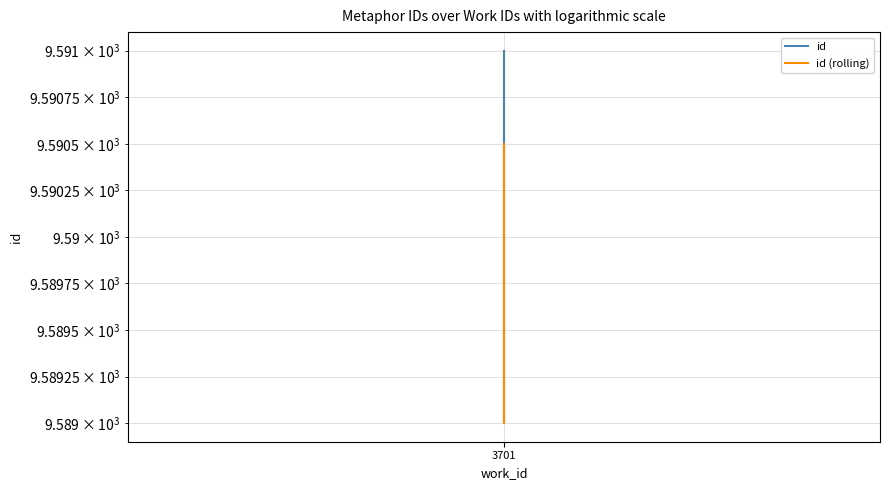

At 3701, list the series in order from smallest to largest.

id, id (rolling)